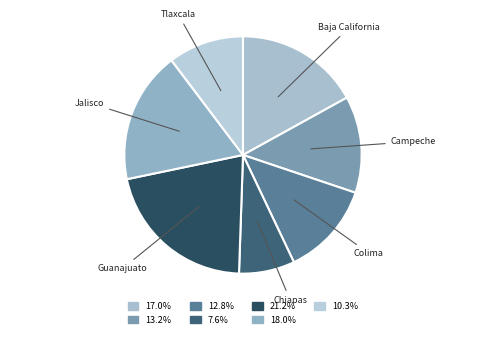

How many slices are in this pie chart?

7